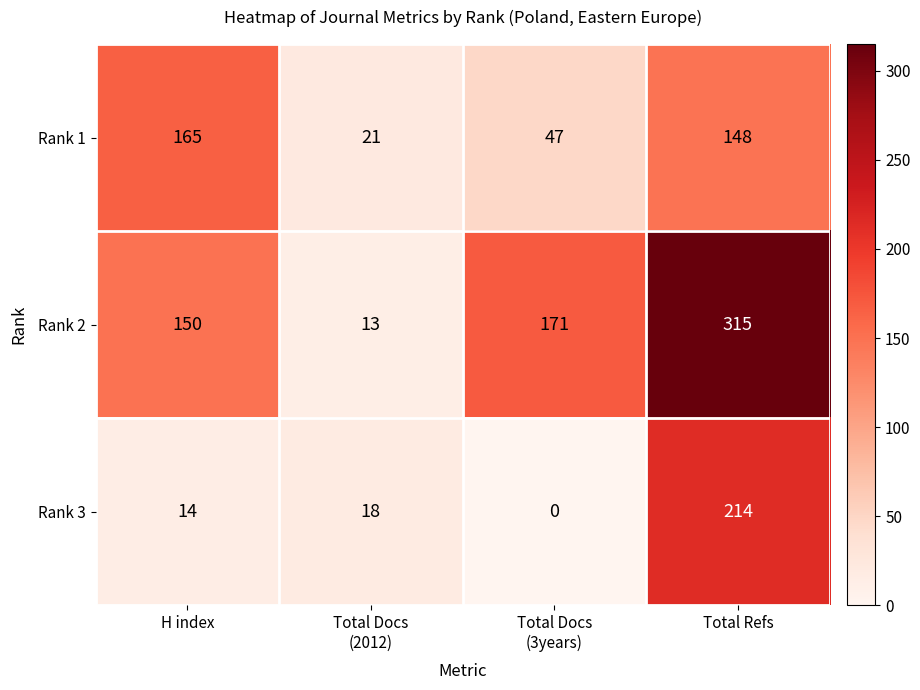

What is the lowest value of the Rank 1 series?

21